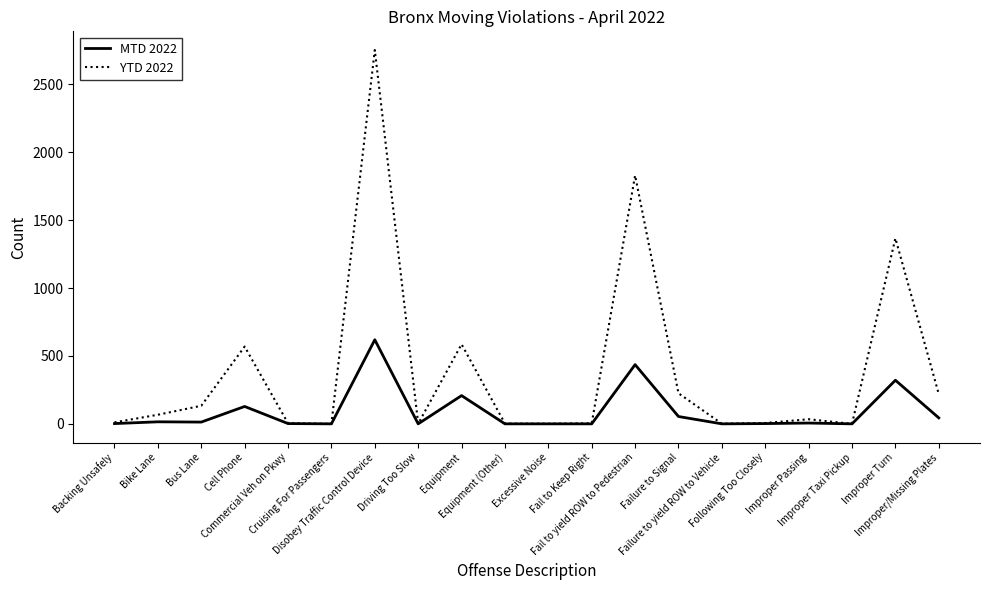

What is the maximum value shown in the chart?

2752